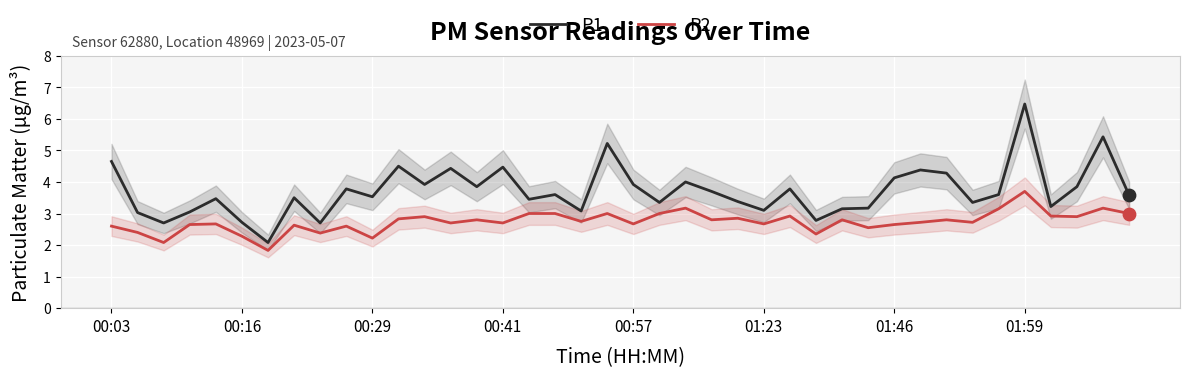

Which series has the largest total across all categories?

P1